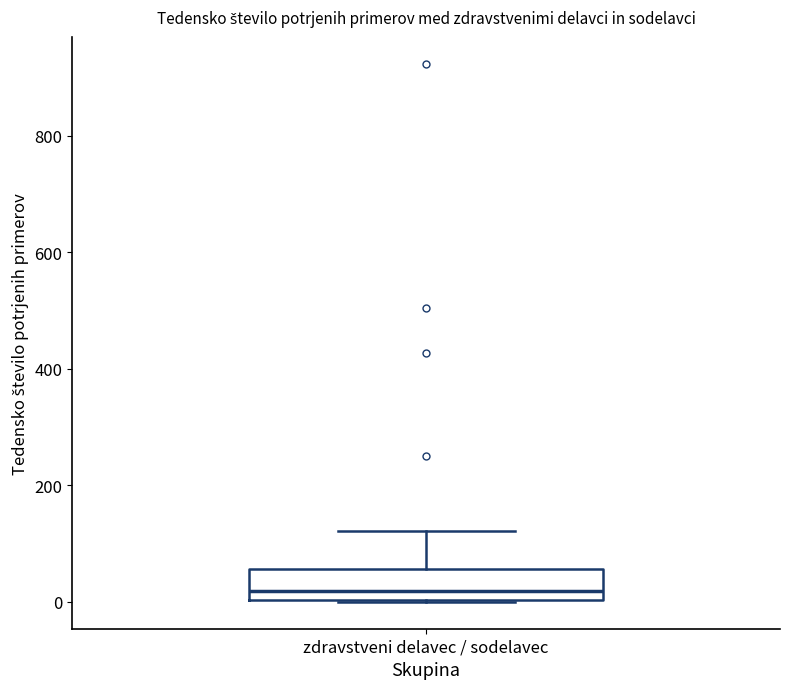

Transcribe this box plot: give where the median line is, the range the box spans, and where the two whiskers end, as read against the y-axis. The values are not printed on the chart, so give them approximately, as read against the axis.

median 20, box 0 to 60, whiskers 0 to 120